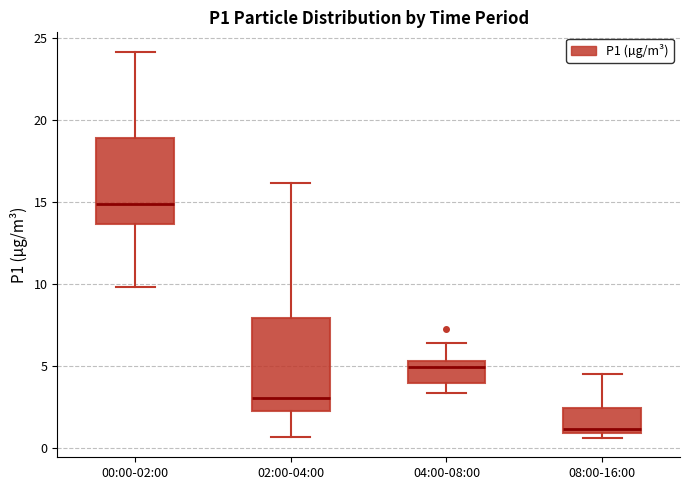

Where is the upper edge of the box for 02:00-04:00 on the y-axis? The values are not printed on the chart, so give them approximately, as read against the axis.

8.0